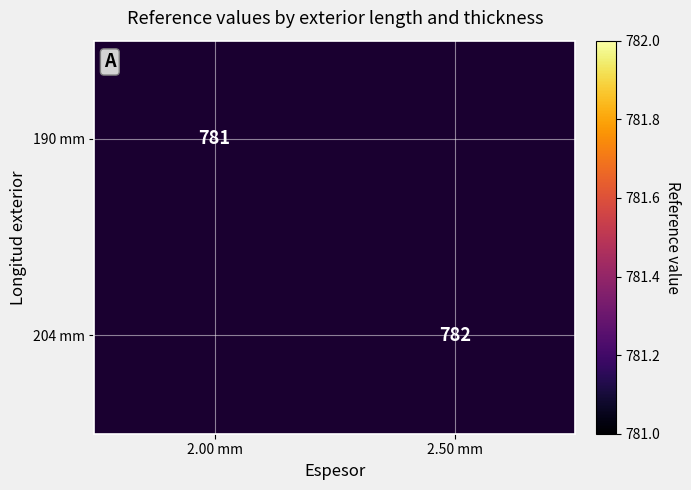

Is the value of 204 mm at 2.50 mm greater than the value of 190 mm at 2.00 mm?

Yes